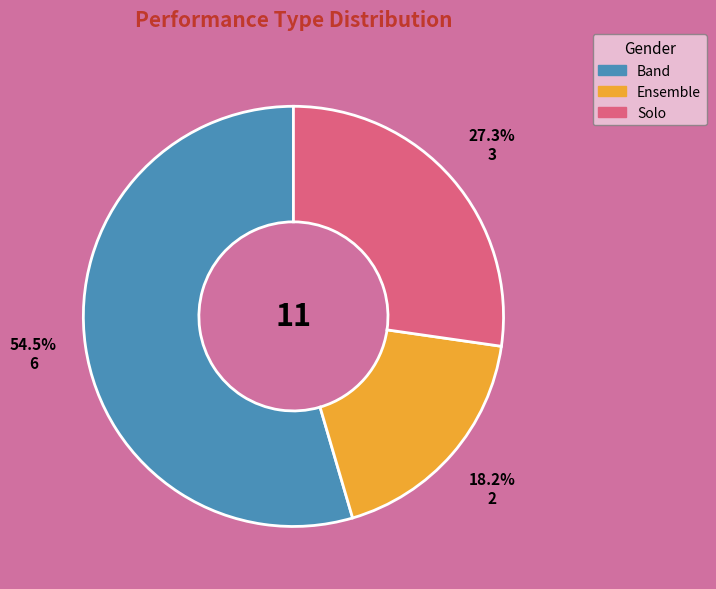

Rank the categories by value from lowest to highest.

Ensemble, Solo, Band